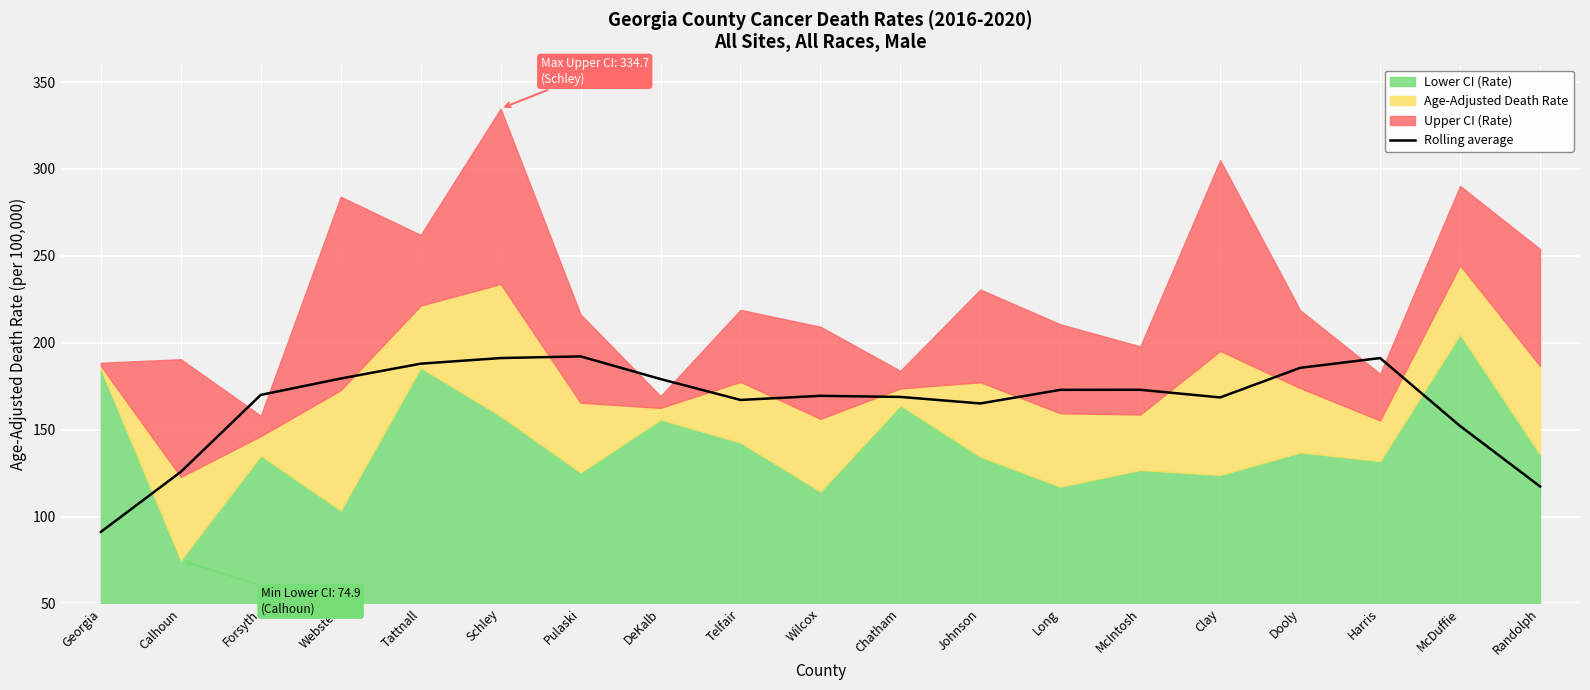

Rank the categories by value from lowest to highest.

Georgia, Randolph, Calhoun, McDuffie, Johnson, Telfair, Clay, Chatham, Wilcox, Forsyth, Long, McIntosh, DeKalb, Webster, Dooly, Tattnall, Harris, Schley, Pulaski